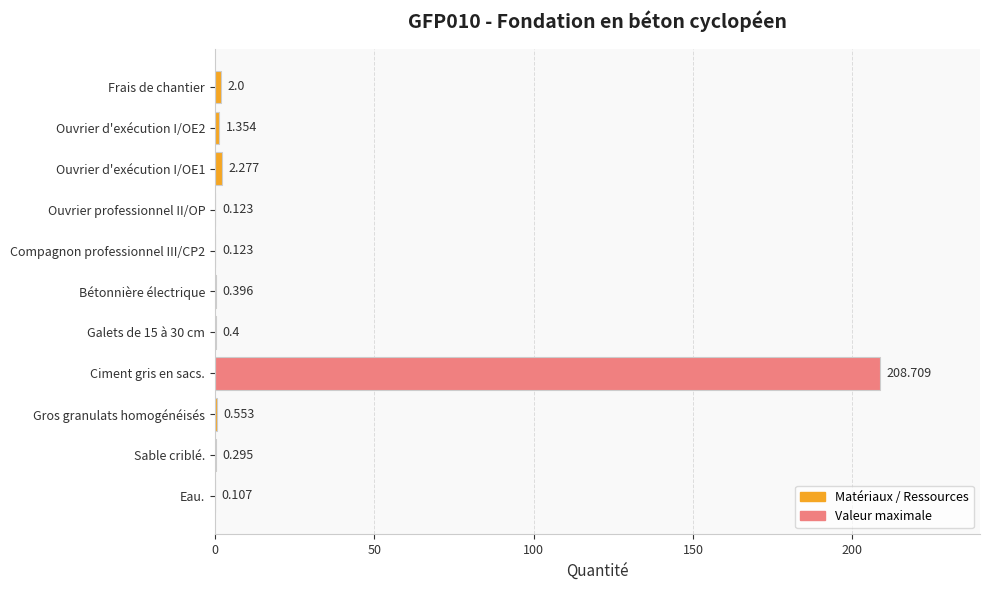

Which label corresponds to the largest value in the chart?

Ciment gris en sacs.